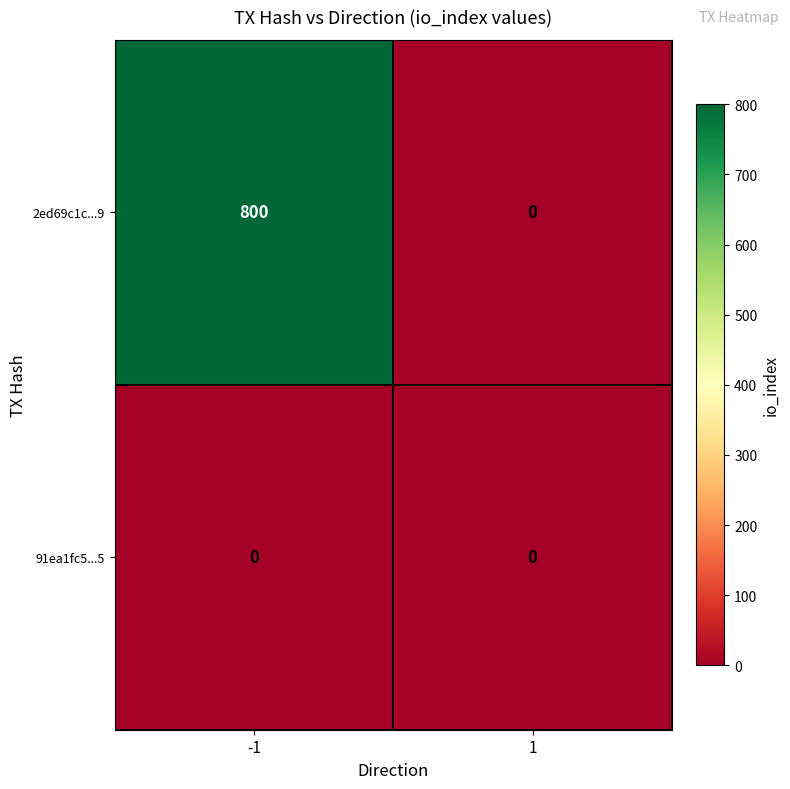

Rank the series at -1 from lowest to highest value.

91ea1fc5...5, 2ed69c1c...9